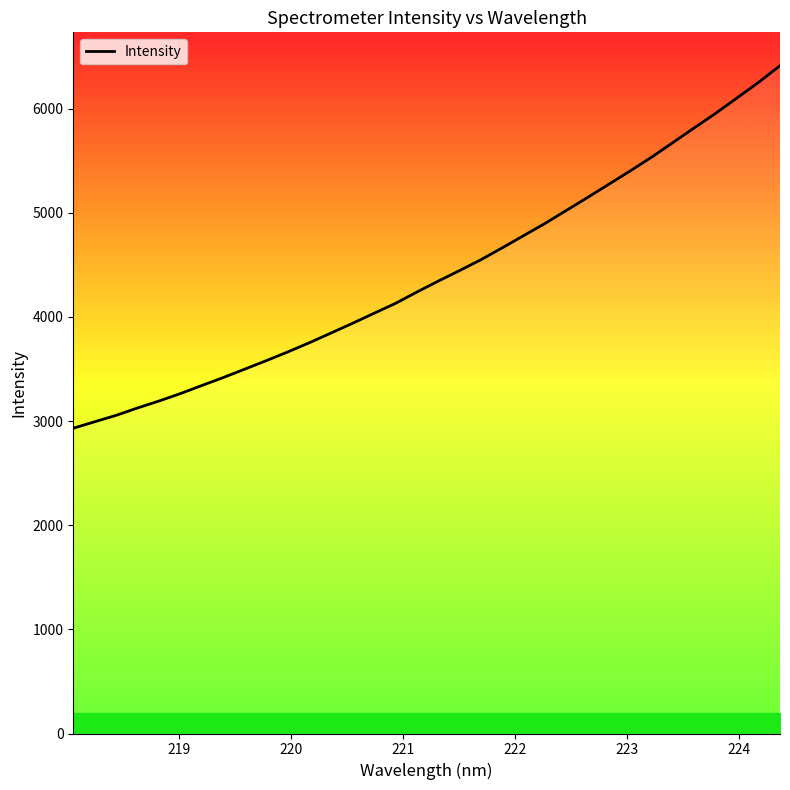

What is the minimum value shown in the chart?

2930.8